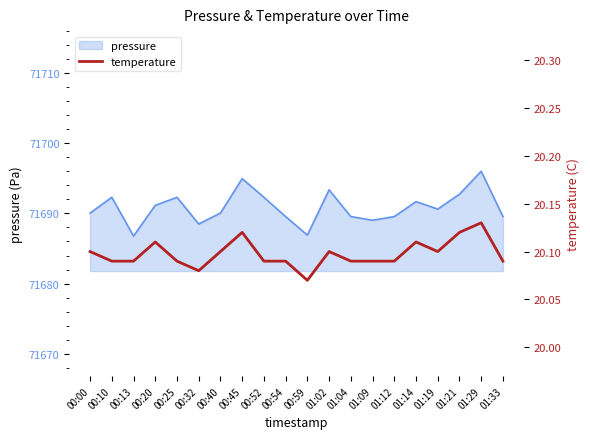

The value at 01:21 is 12.1. True or false?

False